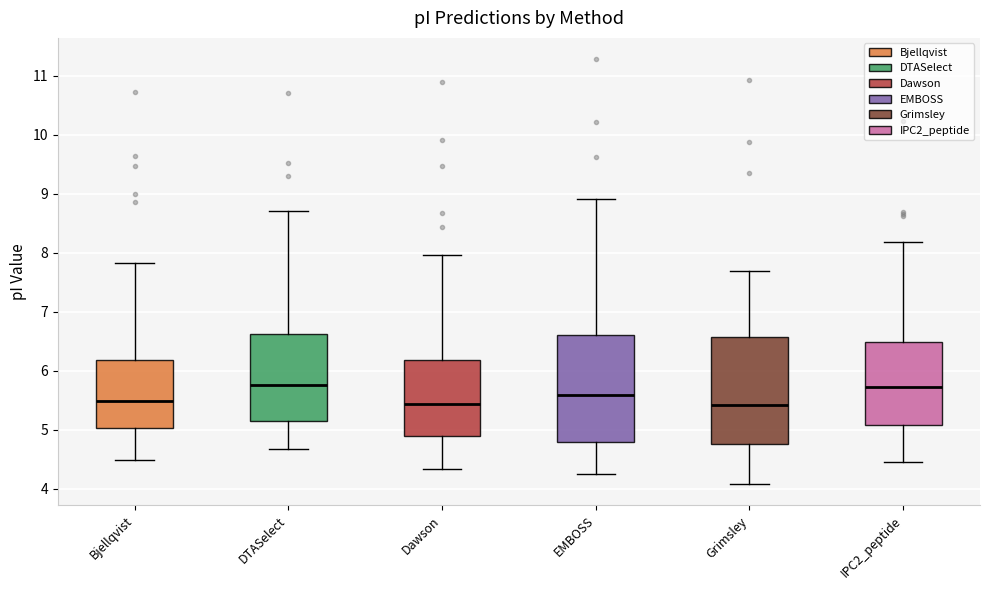

Where does the upper whisker of the box for IPC2_peptide end on the y-axis? The values are not printed on the chart, so give them approximately, as read against the axis.

8.2